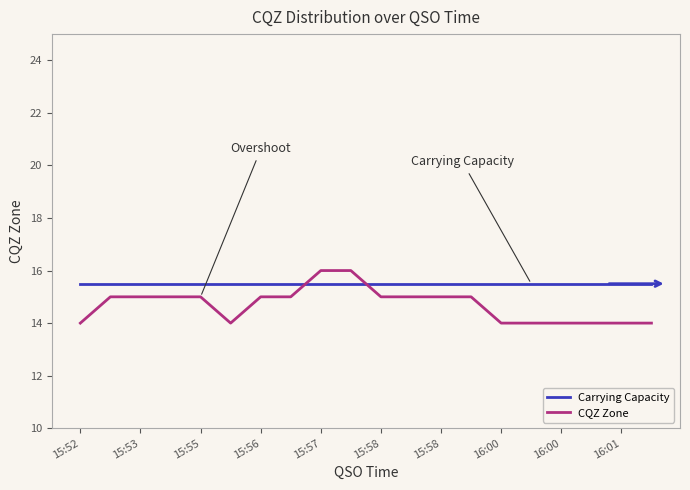

Which series ends up on top after the final intersection of Carrying Capacity and CQZ Zone?

Carrying Capacity